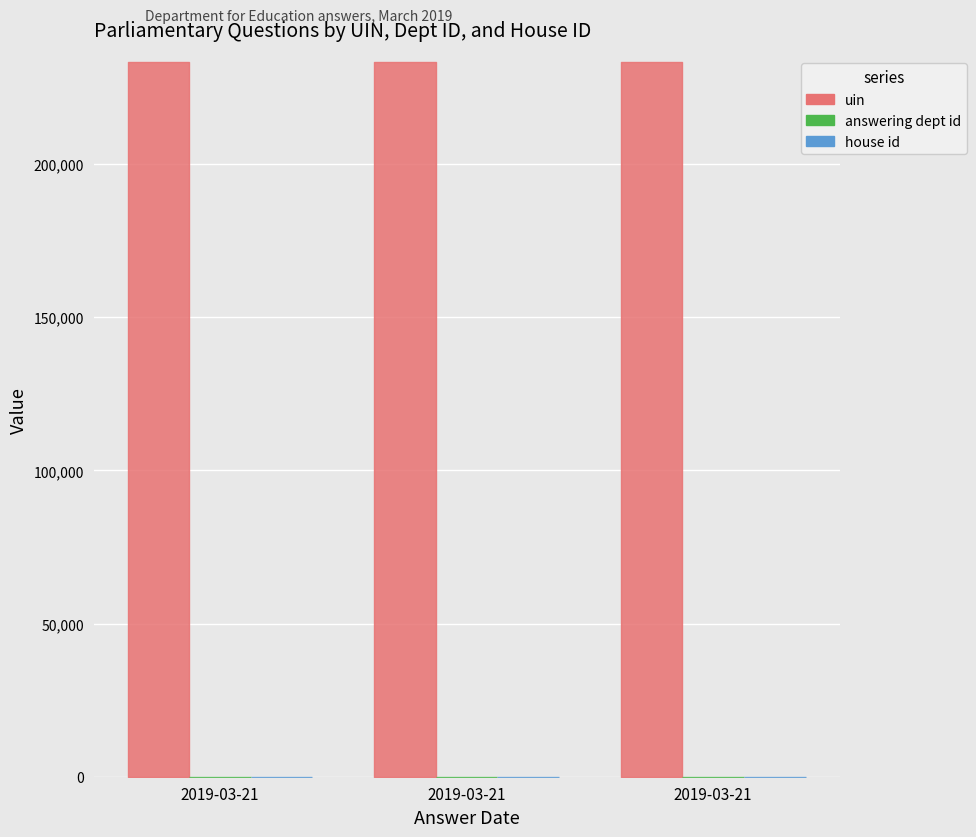

Between 2019-03-21 and 2019-03-21, which series saw the biggest shift?

uin